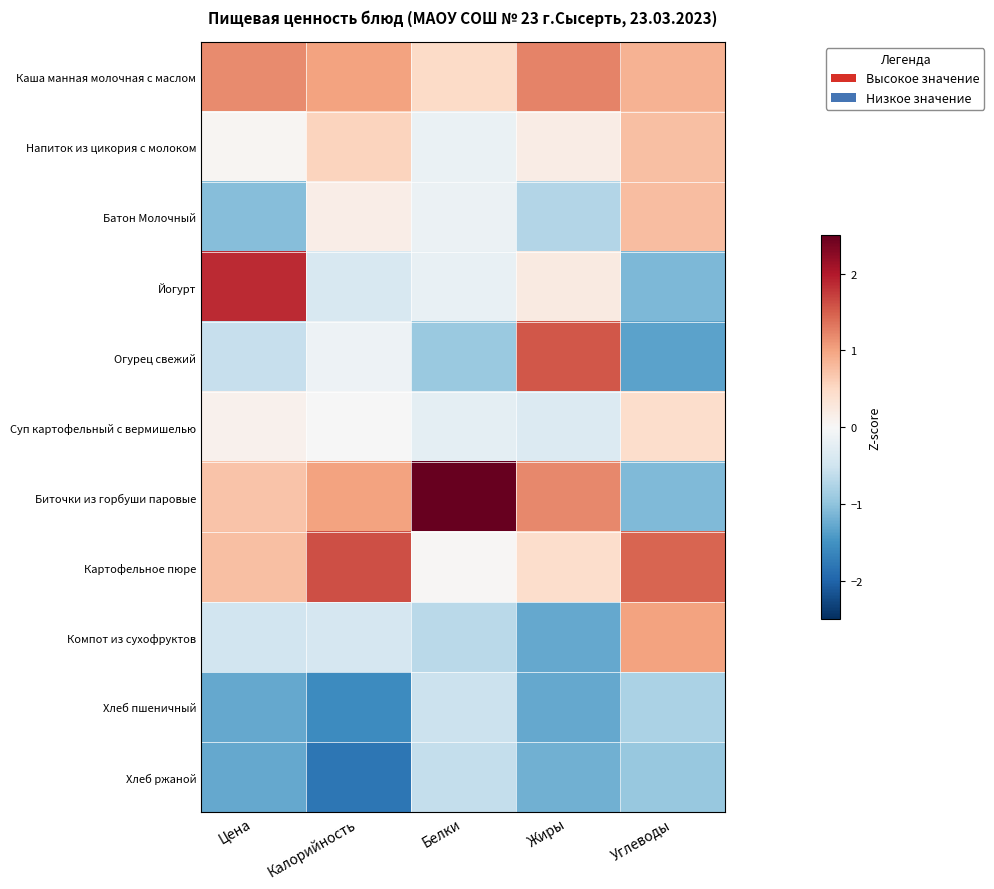

Which series changed the most between Цена and Углеводы?

Йогурт